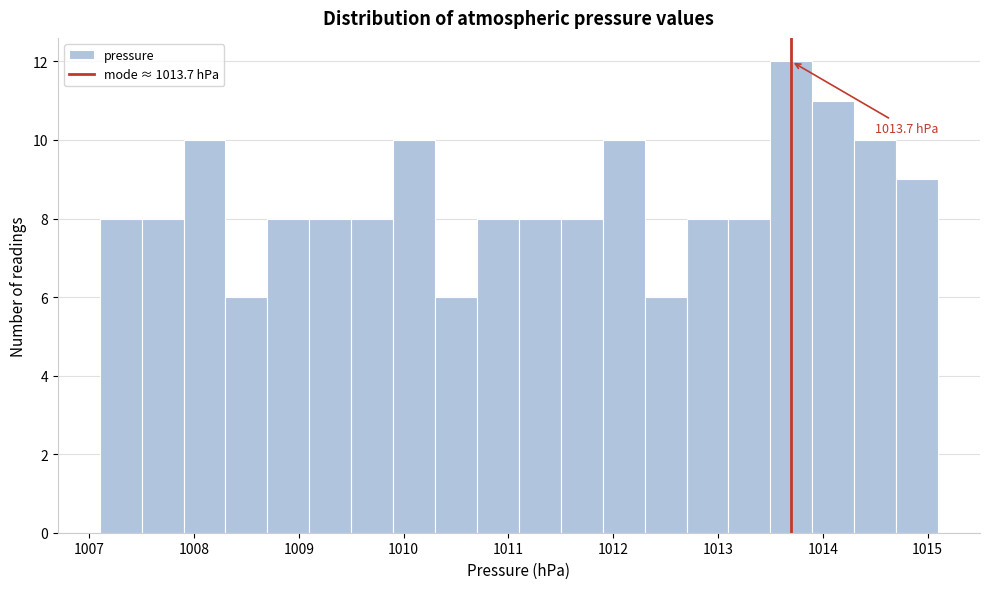

Over which range of the x-axis is the bar tallest?

1013.5 to 1013.9